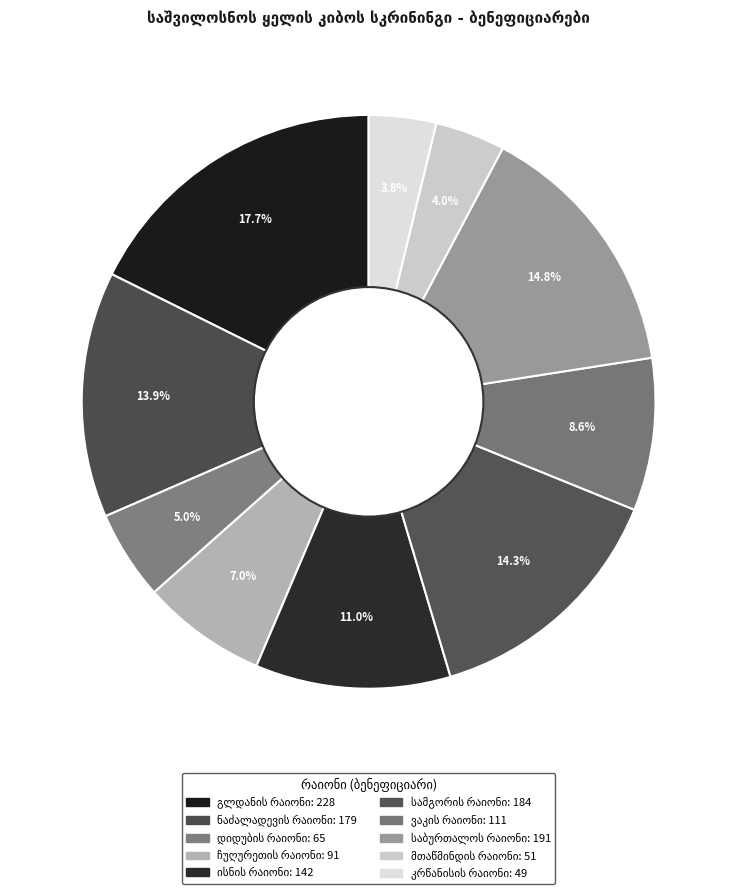

To the nearest percent, what is the average slice percentage?

10%